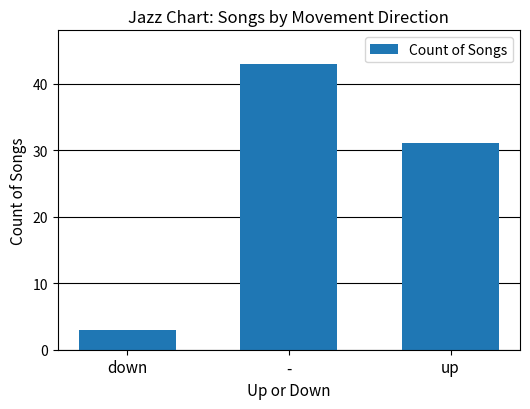

Reading right to left, transcribe all the data shown in this chart.

31	43	3